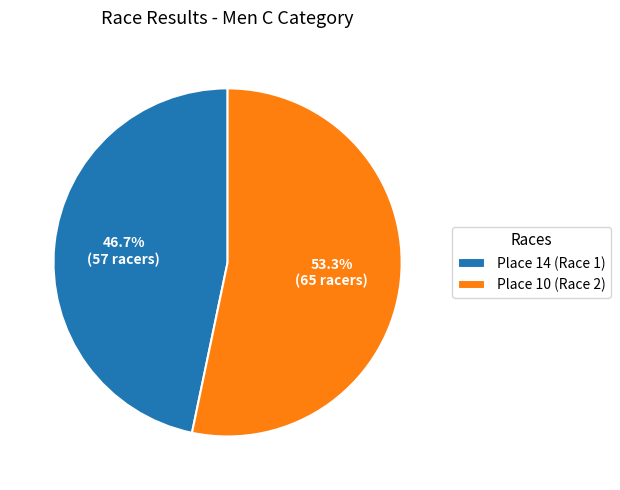

Between Place 14 and Place 10, which is larger?

Place 10